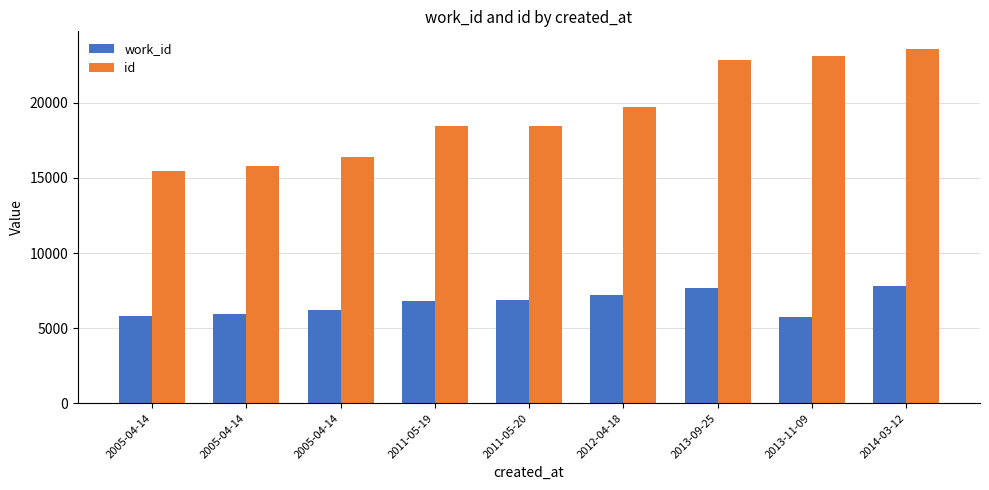

Which series has the largest range (max minus min)?

id